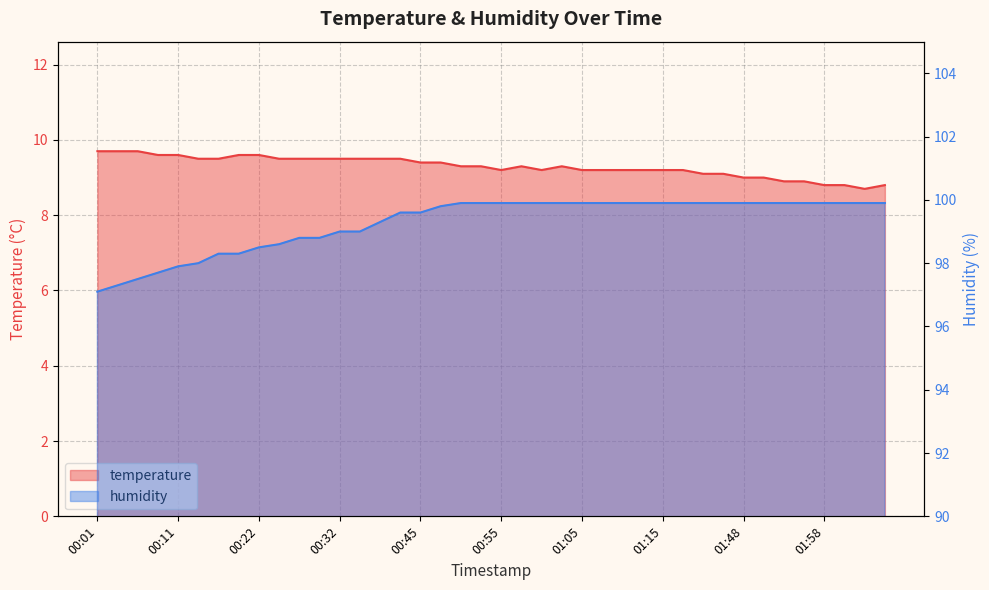

Between 02:03 and 00:04, which is larger?

00:04